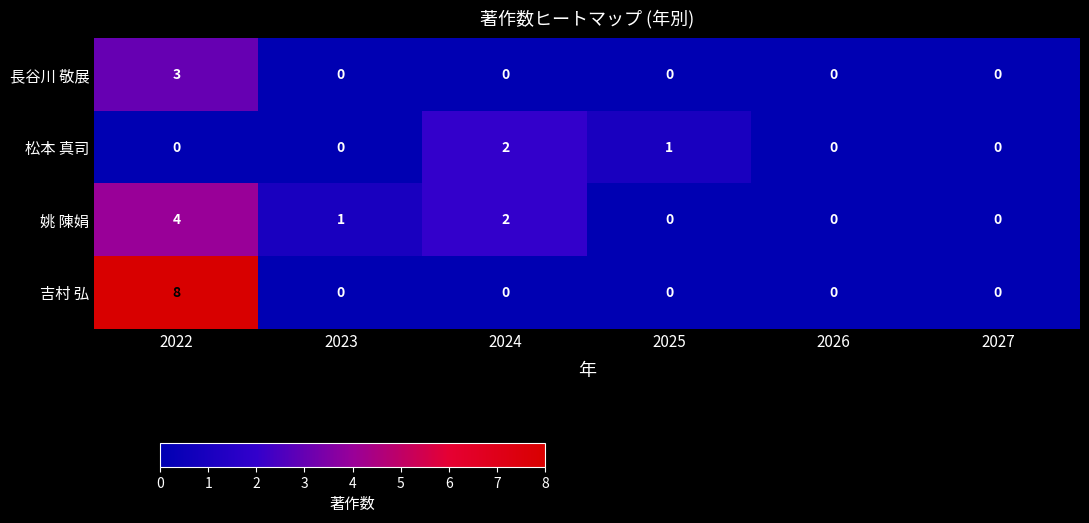

What is the total value across all series at 2024?

4